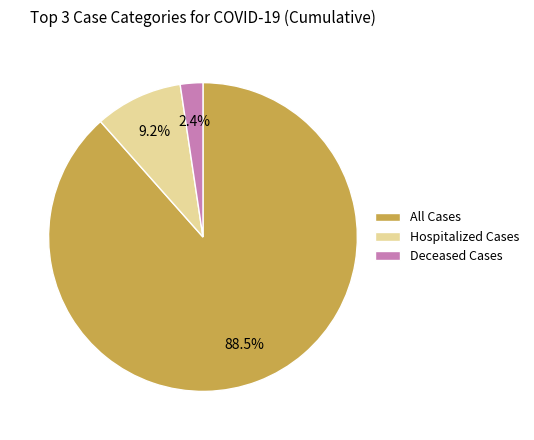

How much of the chart is everything except Deceased Cases?

97.6%